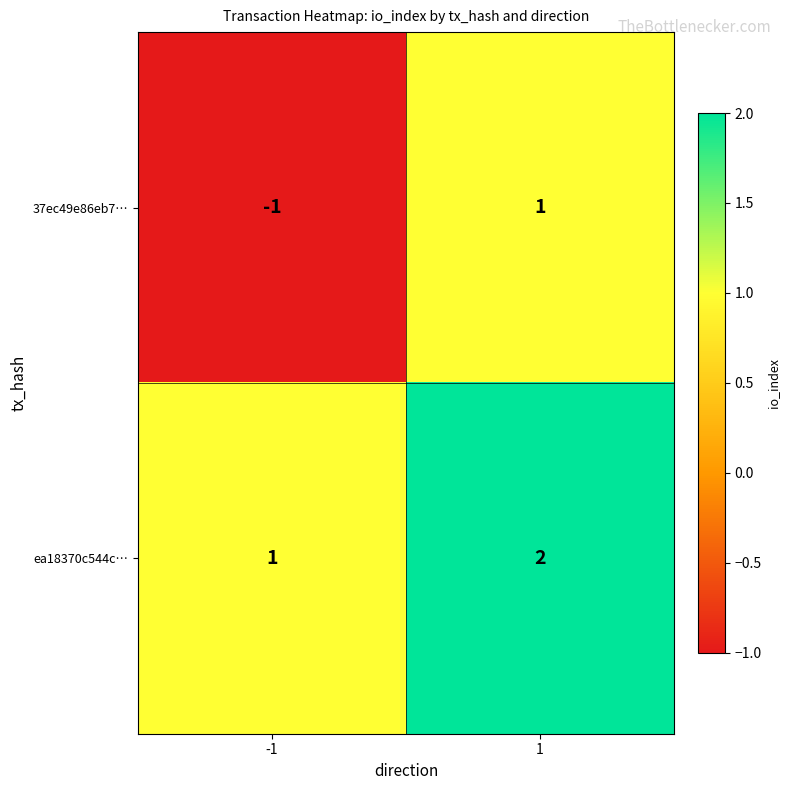

What is the spread (max minus min) of values at -1?

2